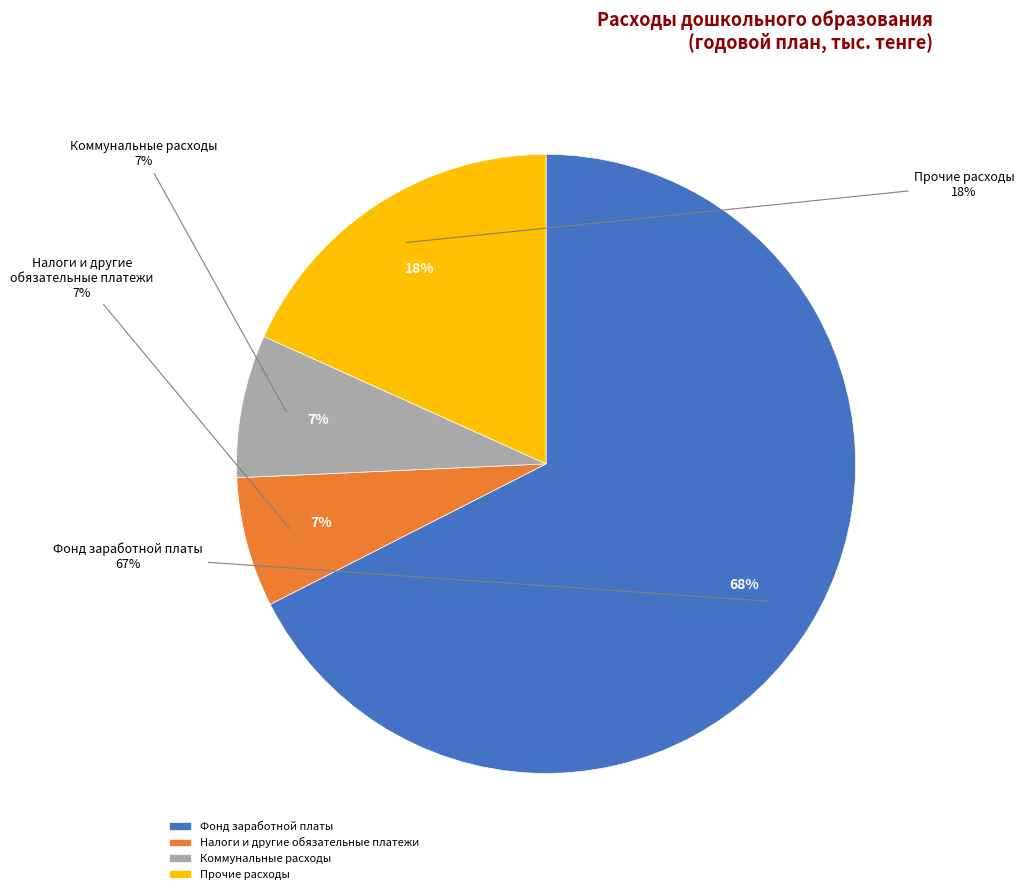

True or false: Прочие расходы accounts for 18% of the total.

True